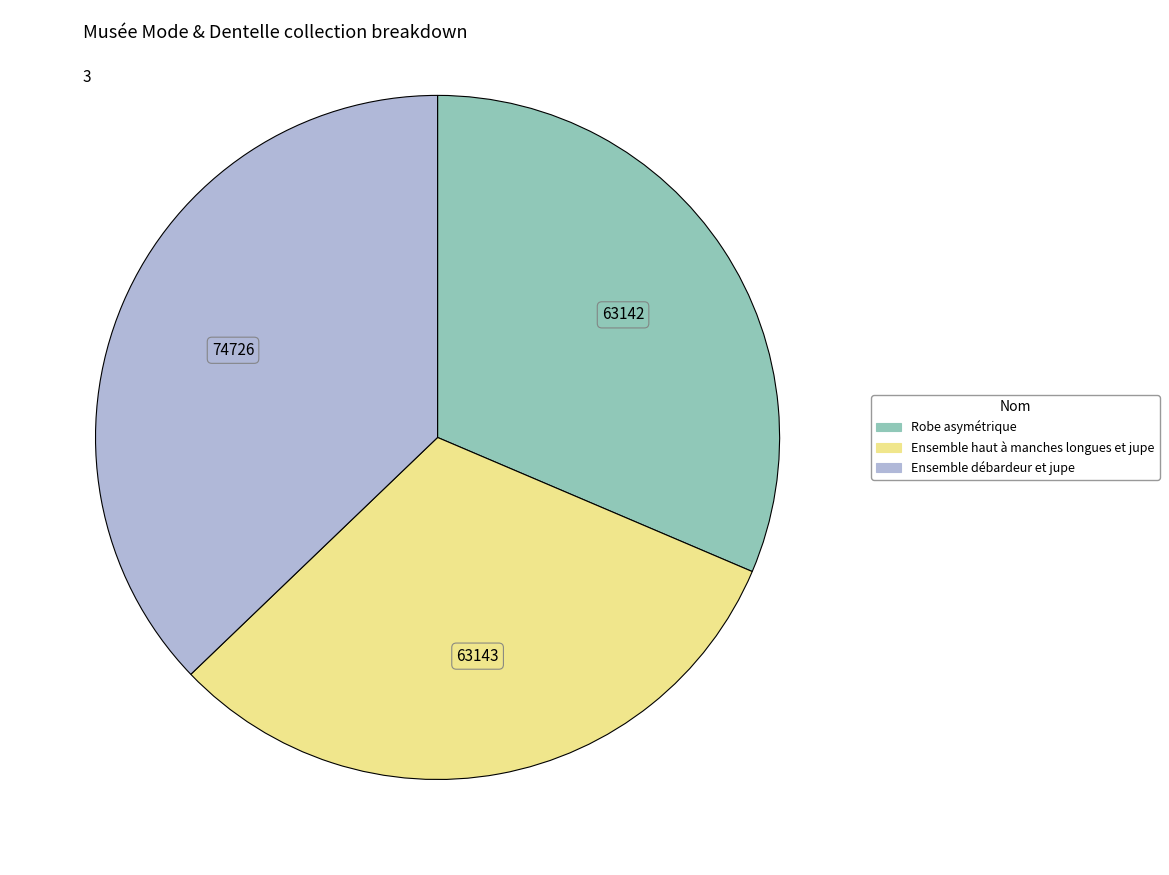

Is it true that Ensemble débardeur et jupe is 37% of the pie?

True